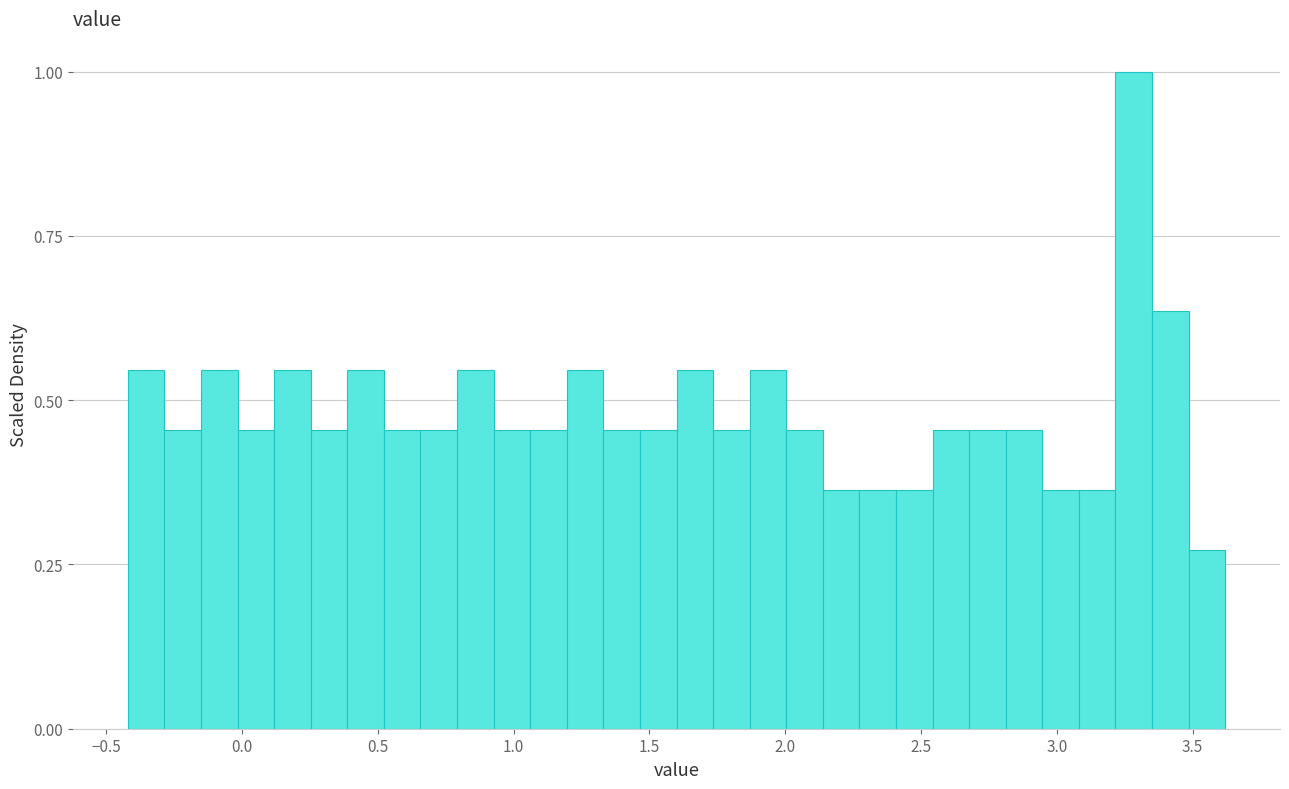

Read against the x-axis, roughly where is the centre of the tallest bar?

3.30